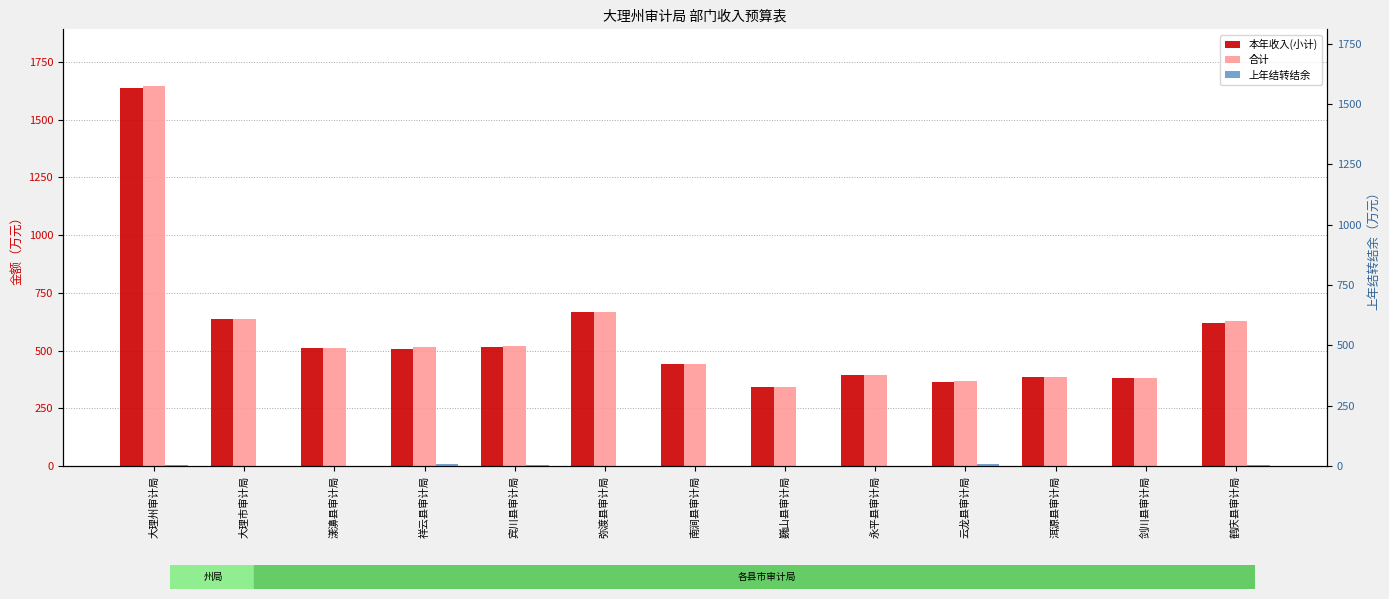

What are all the series names shown in the legend?

本年收入(小计), 合计, 上年结转结余